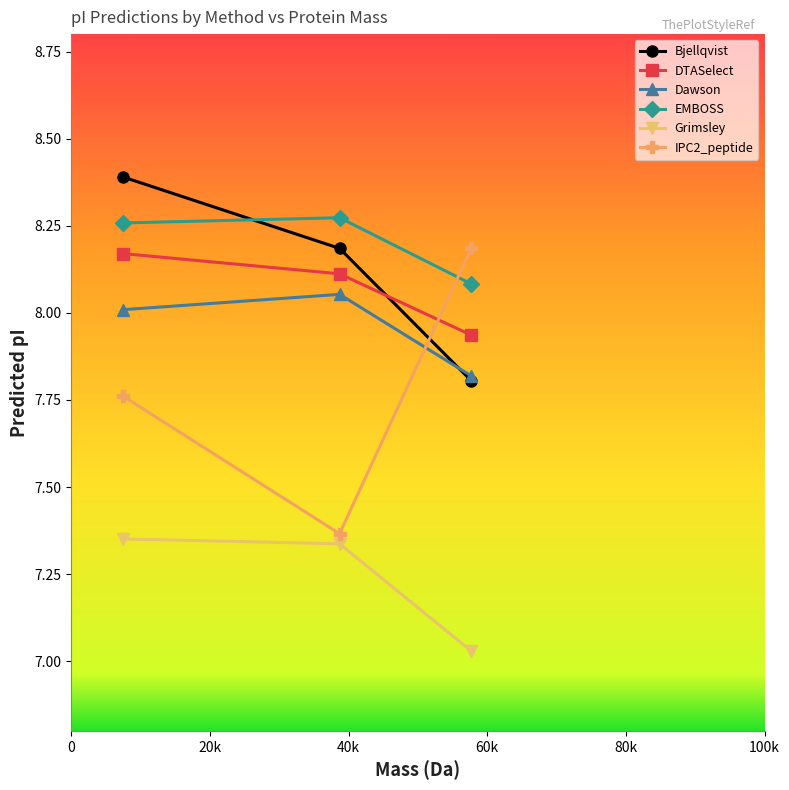

Which series has the largest range (max minus min)?

IPC2_peptide